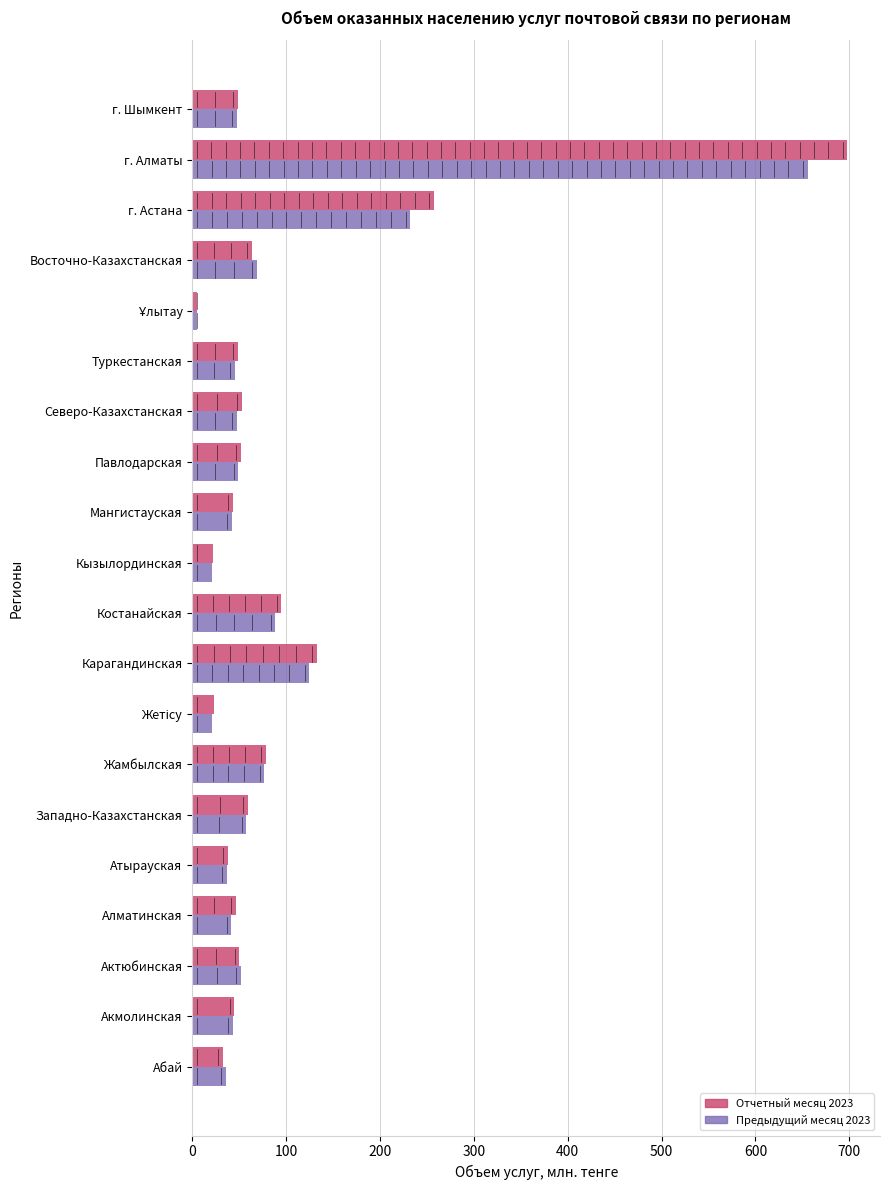

At which category is the sum across all series the highest?

г. Алматы